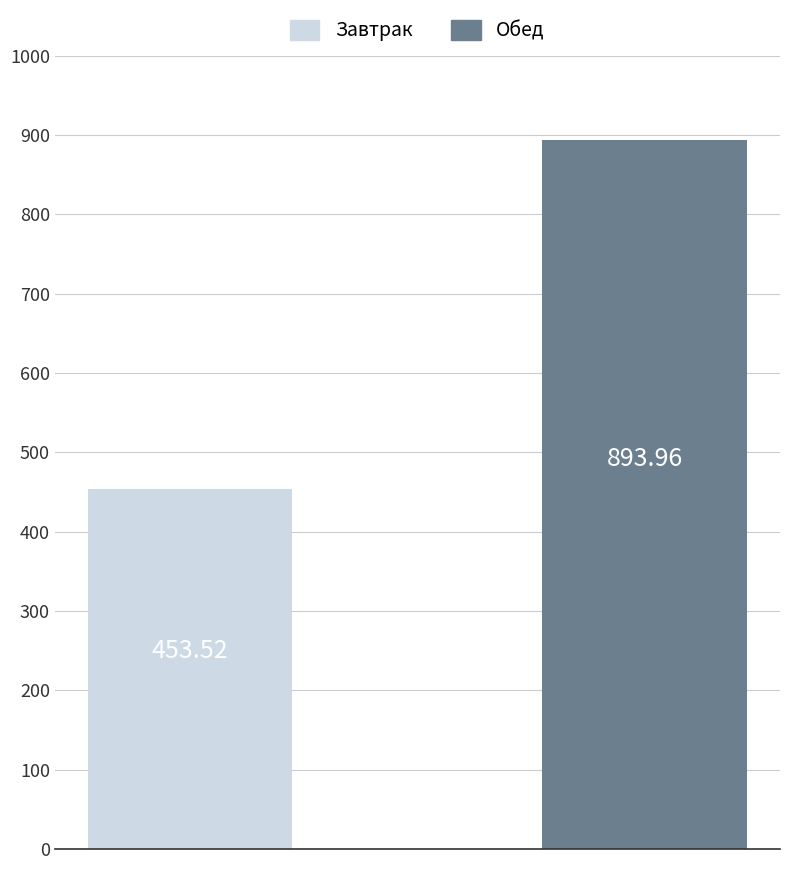

Which series has the largest range (max minus min)?

Завтрак